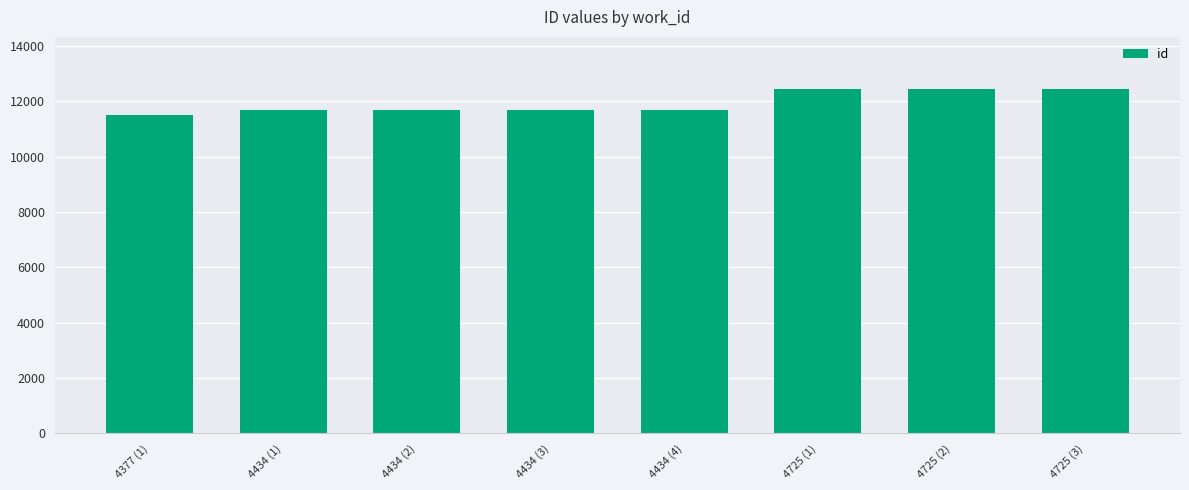

How many data points are less than 11683?

4